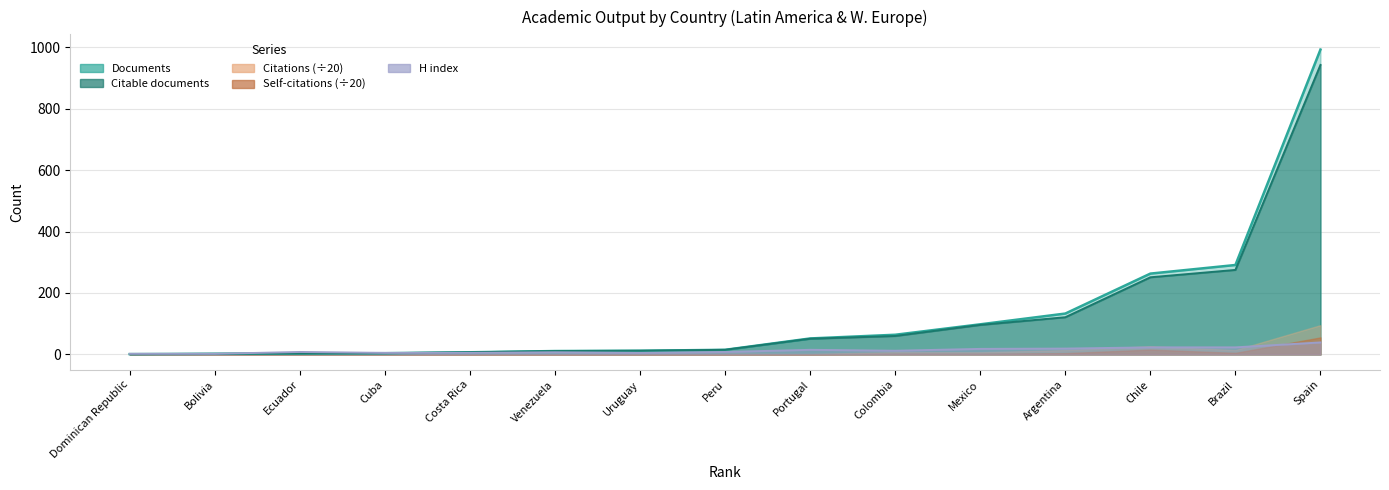

What is the minimum value shown in the chart?

1